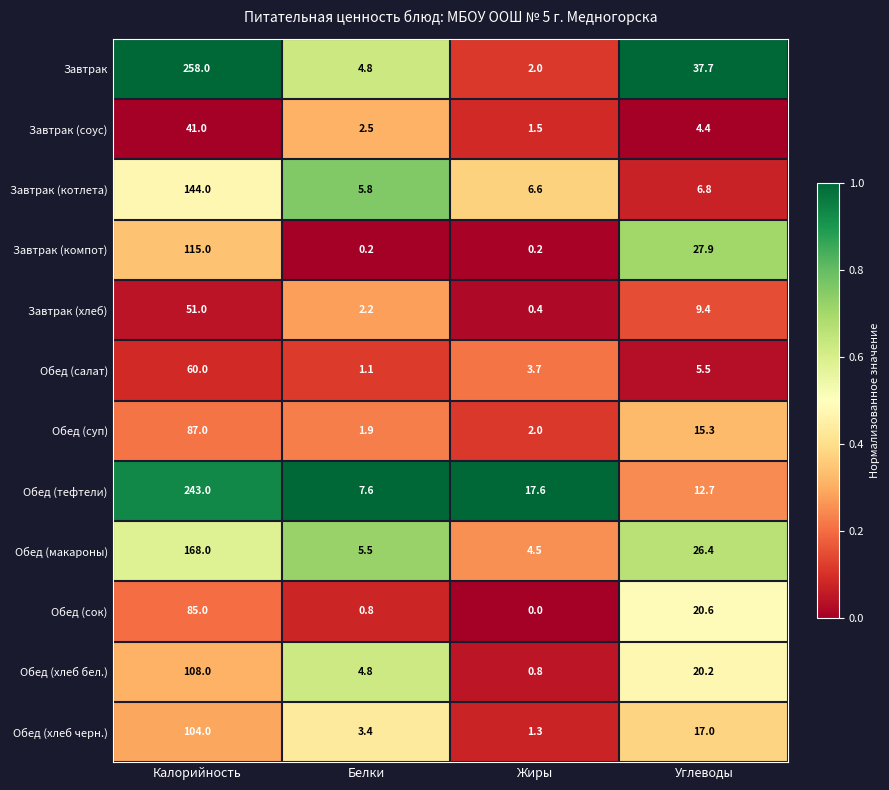

What is the total value across all series at Углеводы?

203.9